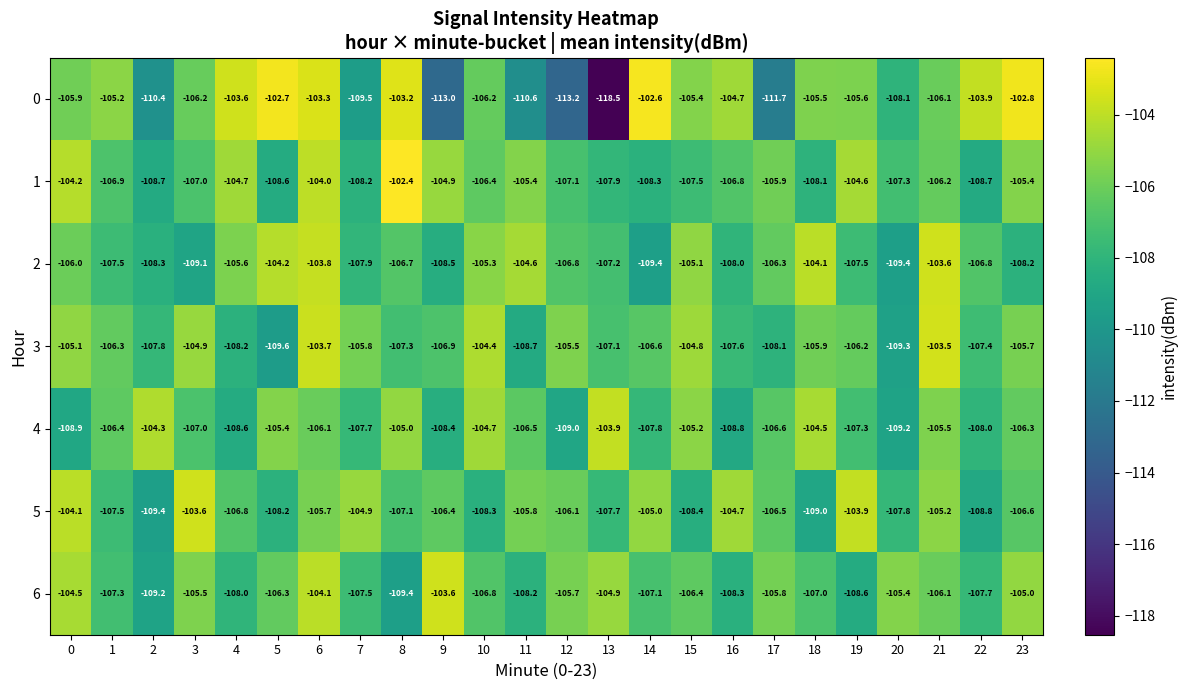

True or false: 4 has a value of -105.4 at 5.

True